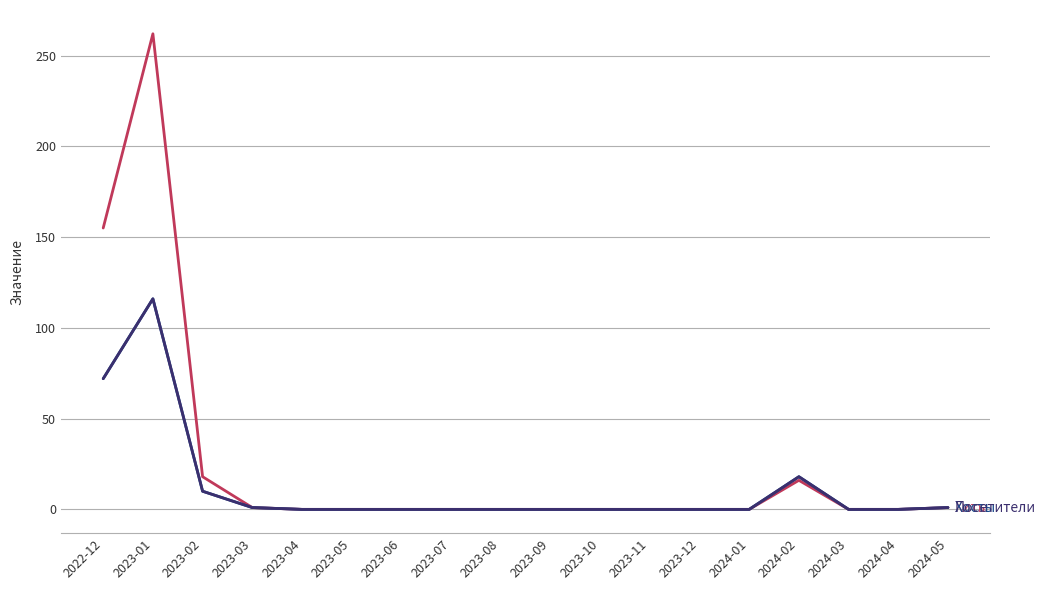

Which label corresponds to the smallest value in the chart?

2023-04